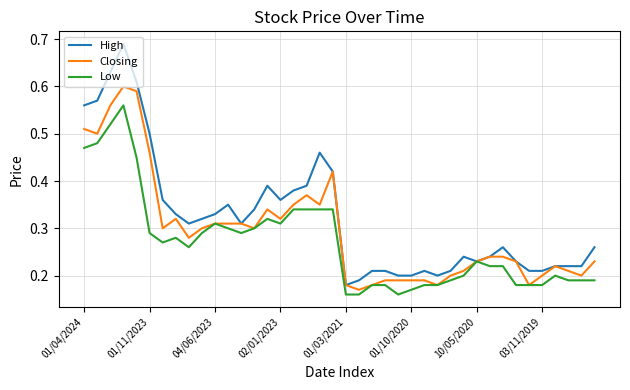

List the series in order of their peak value, highest first.

High, Closing, Low